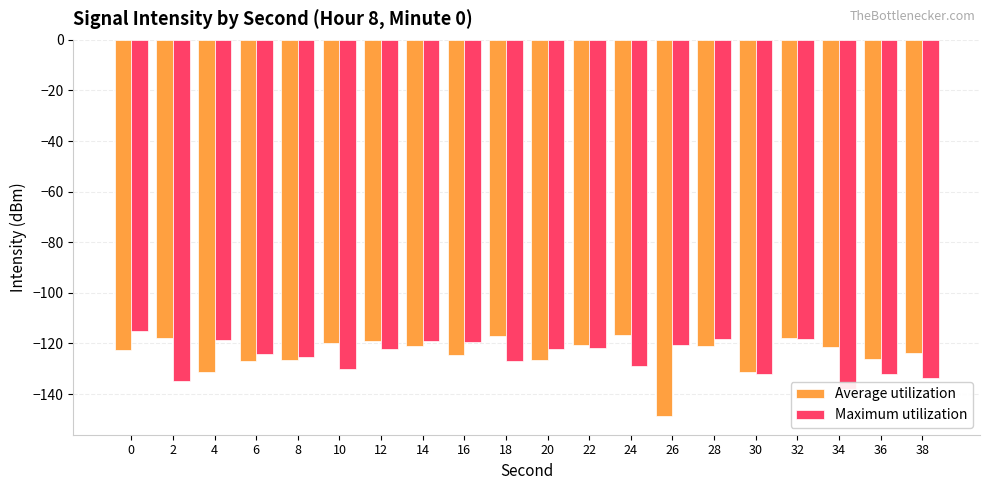

Reading left to right, extract all data points from this chart.

Average utilization: -122.4	-117.8	-131.3	-127.0	-126.7	-119.9	-119.2	-121.0	-124.6	-117.1	-126.7	-120.8	-116.6	-148.7	-120.9	-131.2	-117.8	-121.5	-126.2	-123.9
Maximum utilization: -115.2	-134.7	-118.8	-124.1	-125.4	-130.2	-122.2	-118.9	-119.5	-127.0	-122.2	-121.8	-128.8	-120.5	-118.2	-132.3	-118.1	-137.9	-132.0	-133.5